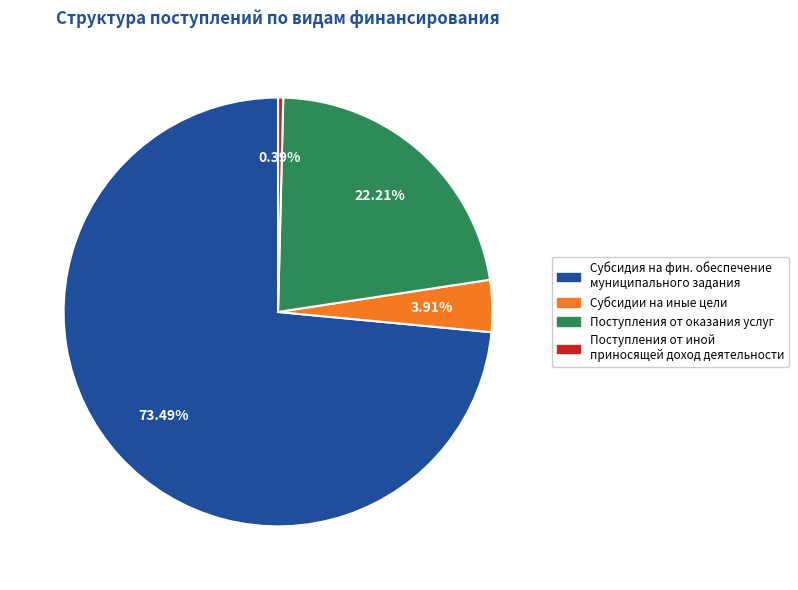

How many segments does this pie chart have?

4